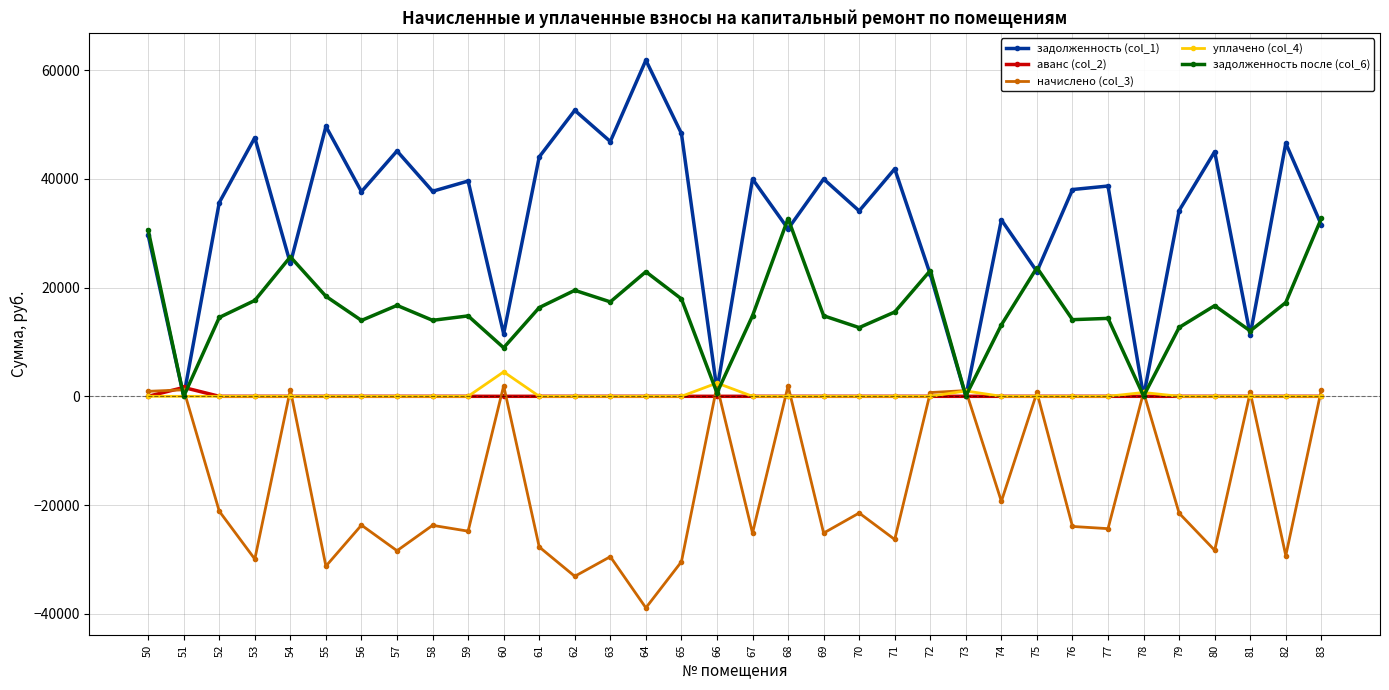

How many values in the аванс (col_2) series exceed 0?

2